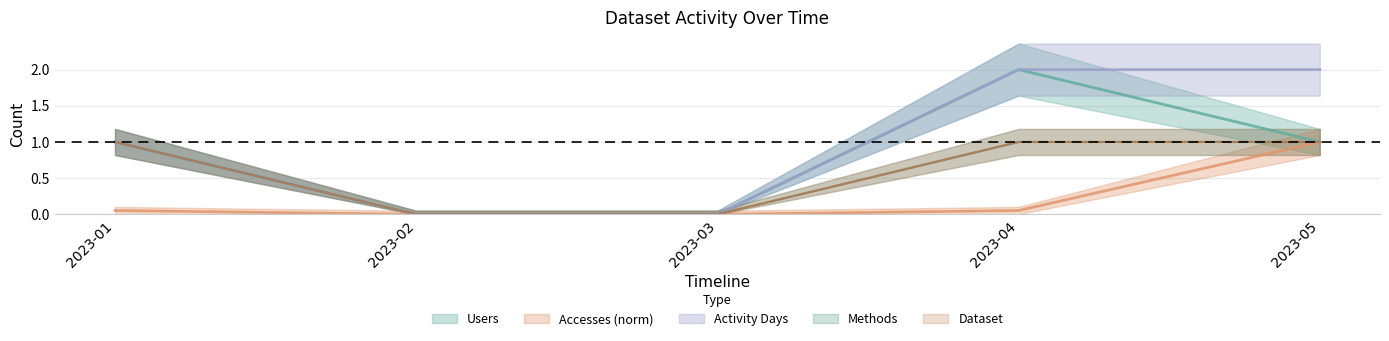

Between 2023-02 and 2023-04, which is larger?

2023-04